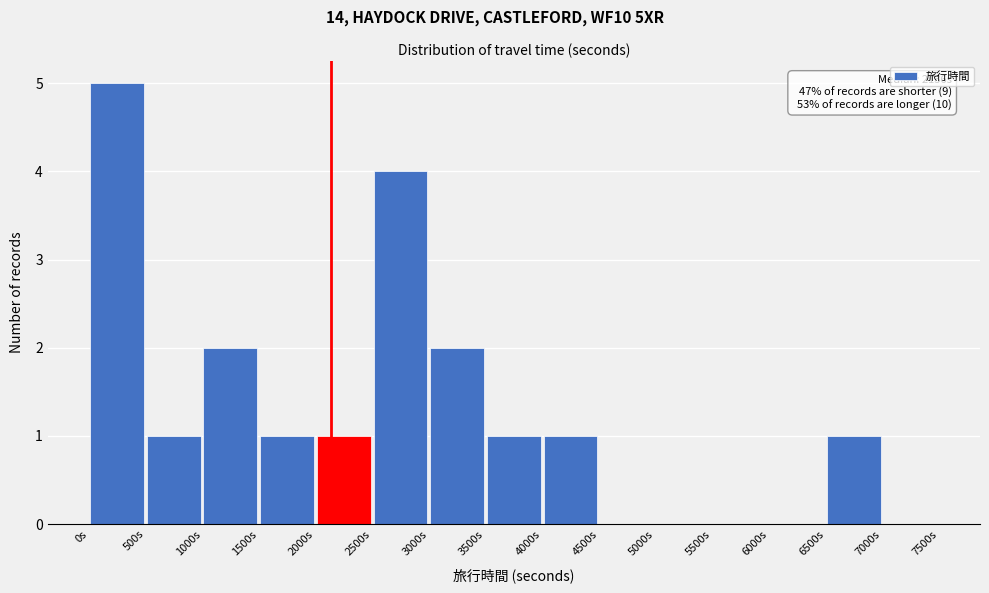

Which range on the x-axis has the tallest bar?

0 to 500